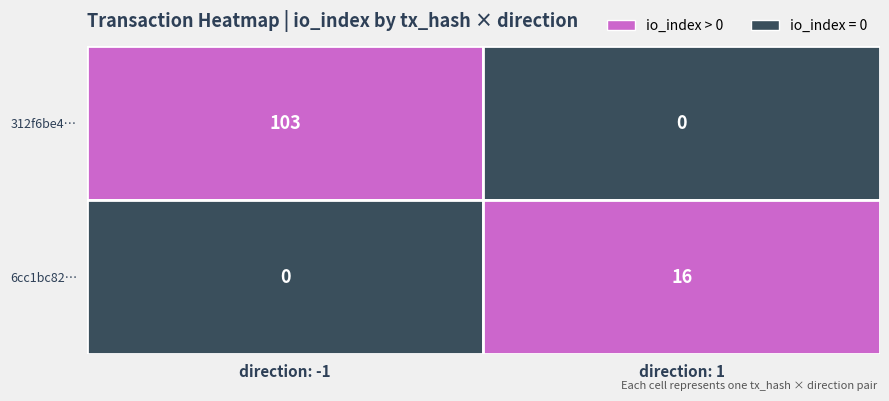

What is the total value across all series at io_index?

119